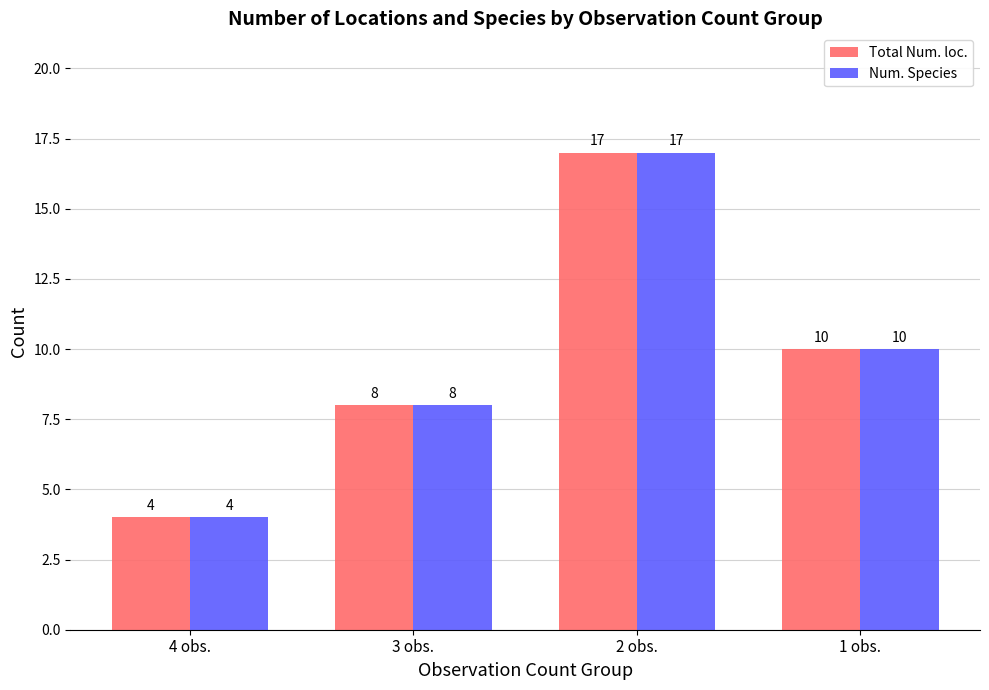

At which label is Num. Species closest to 10?

1 obs.